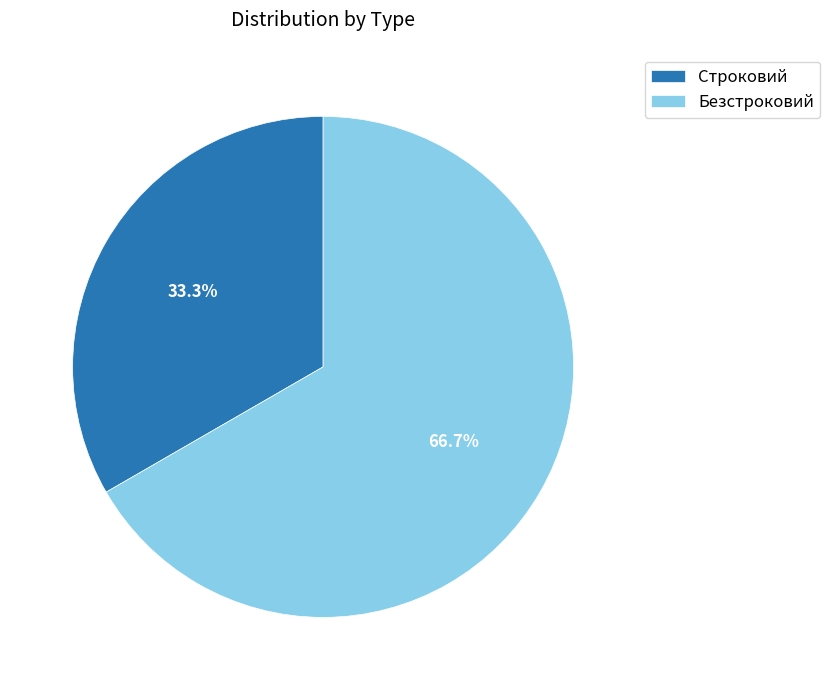

Count the number of slices in the pie.

2